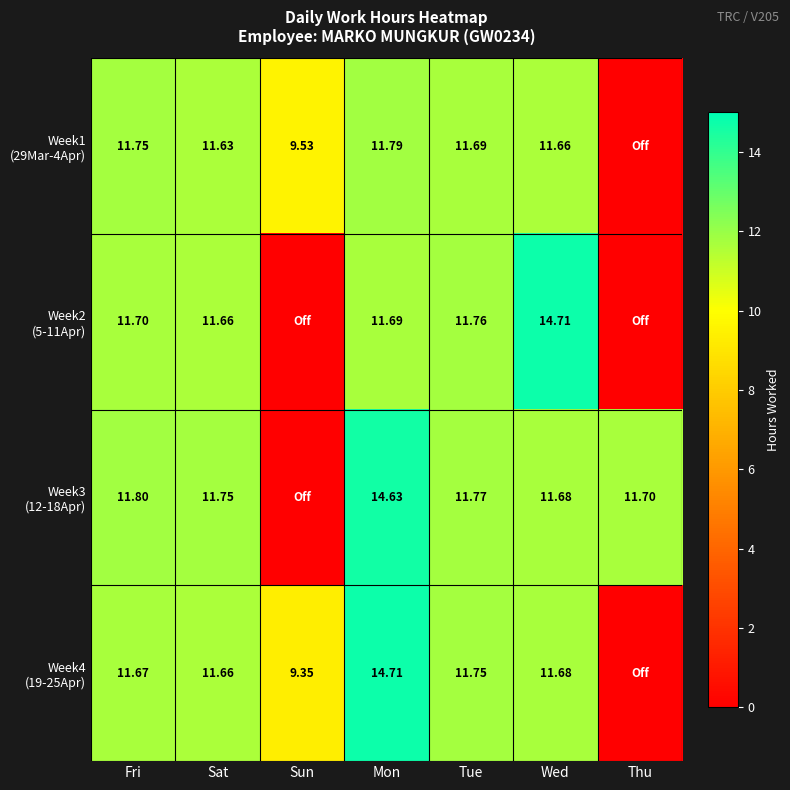

What is the approximate value of Week3 (12-18Apr) at Tue?

11.8